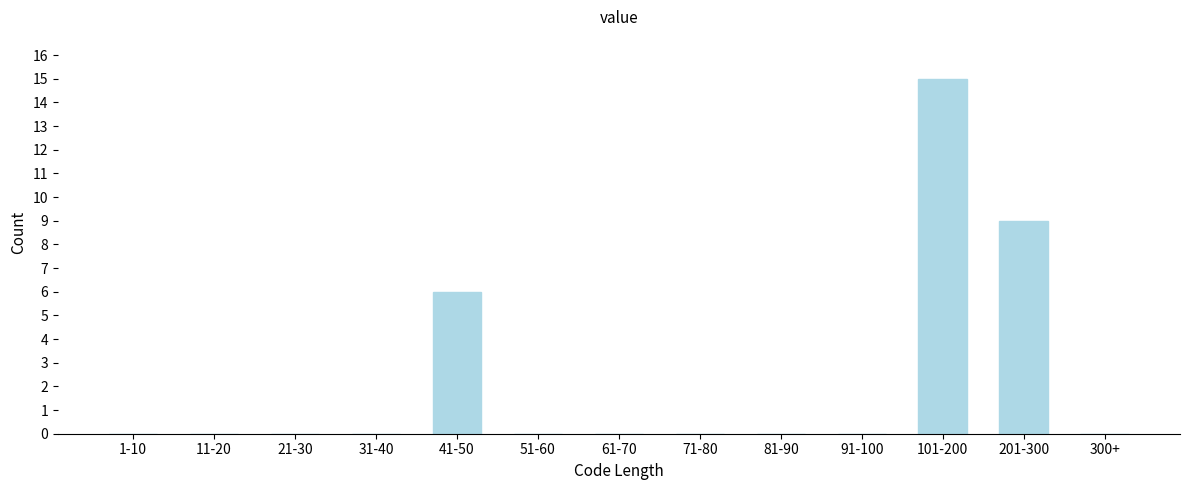

Reading right to left, transcribe all the data shown in this chart.

300+=0	201-300=9	101-200=15	91-100=0	81-90=0	71-80=0	61-70=0	51-60=0	41-50=6	31-40=0	21-30=0	11-20=0	1-10=0